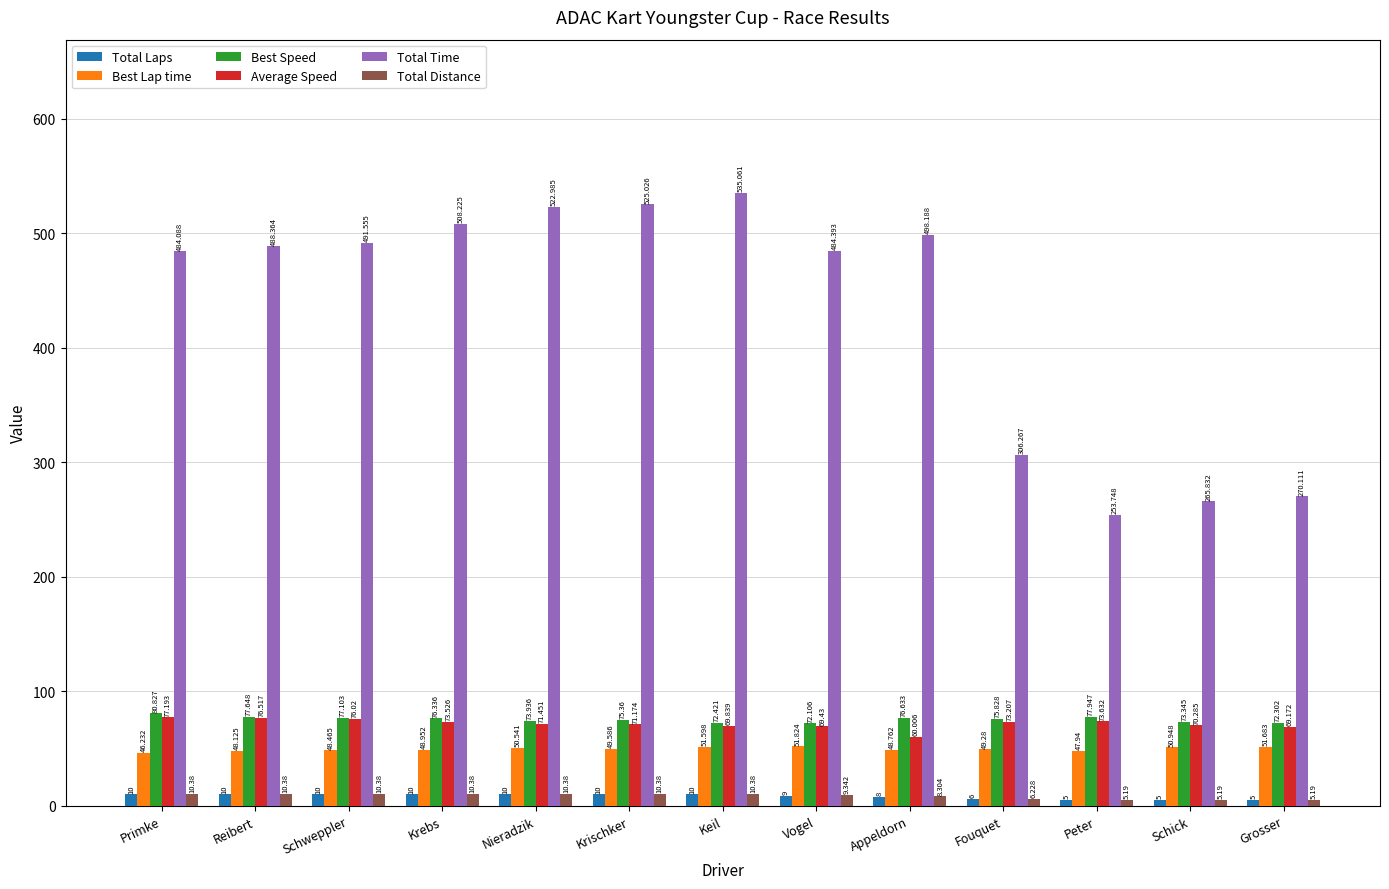

The value of Best Lap time at Primke is 12.9. True or false?

False